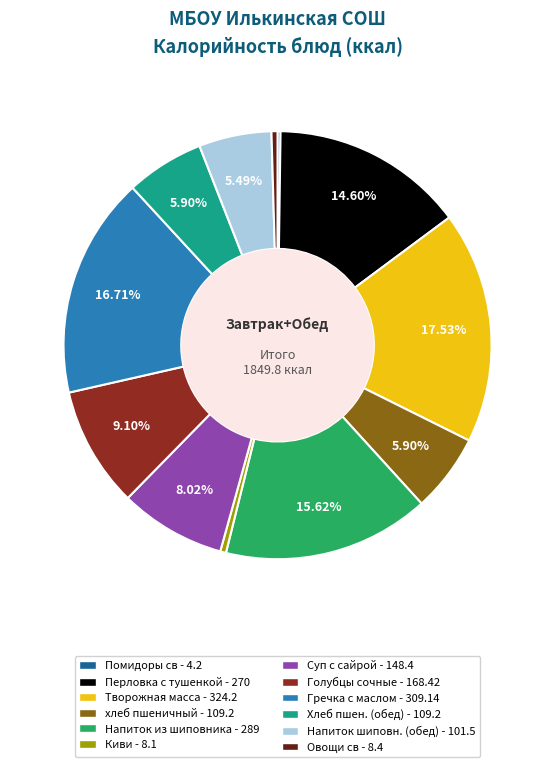

Is there any slice that represents more than half of the pie?

No